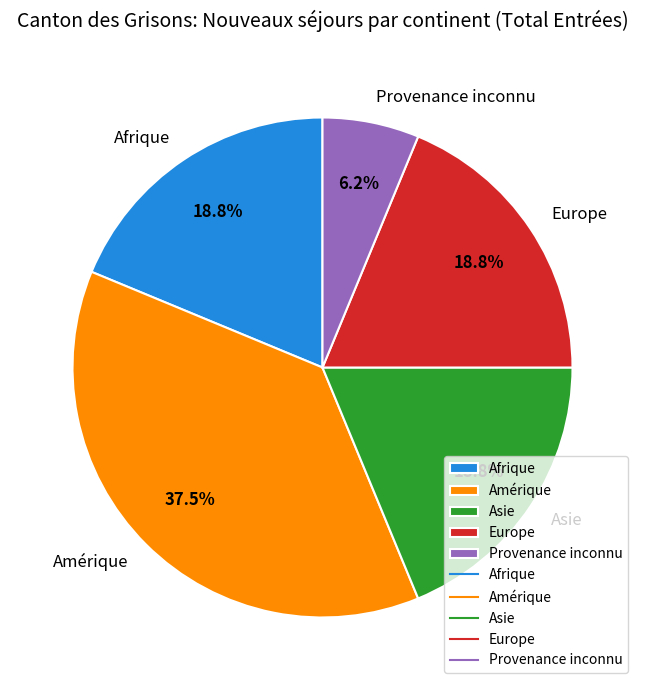

Is there any slice that represents more than half of the pie?

No